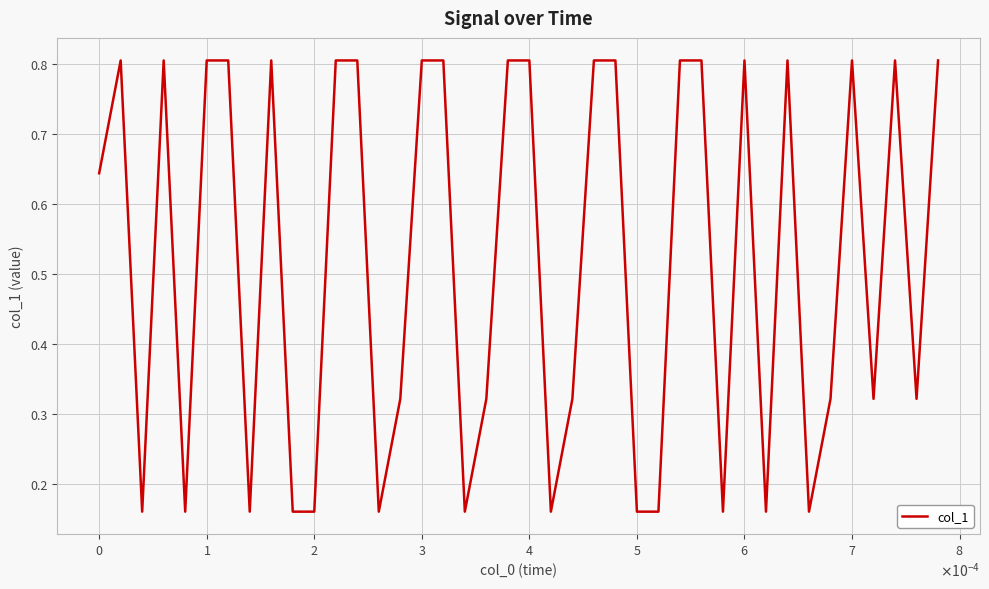

What is the greatest value displayed?

0.8